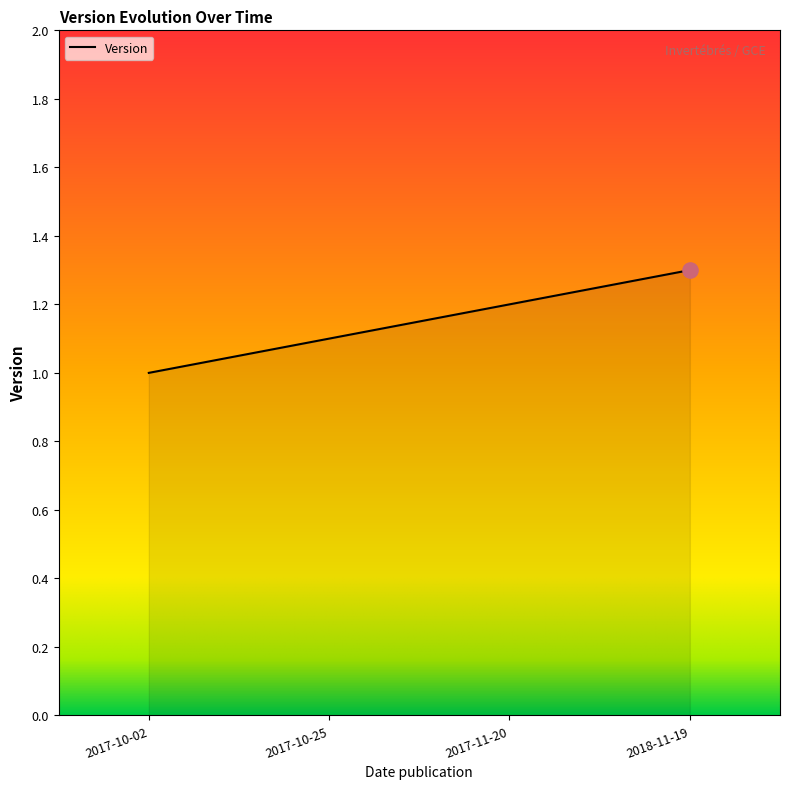

Between 2017-11-20 and 2017-10-02, which is larger?

2017-11-20